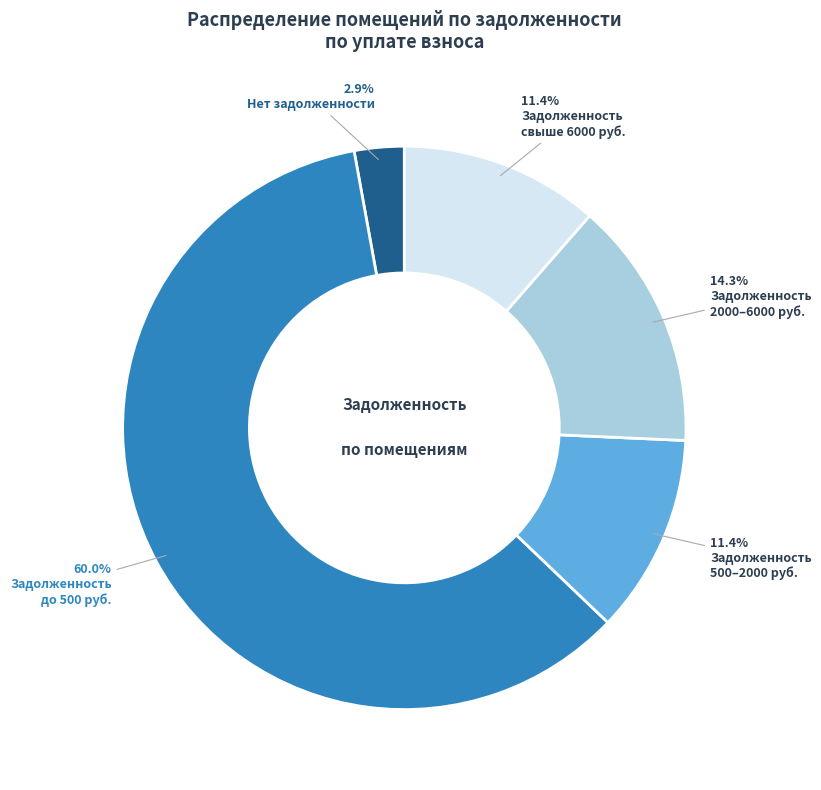

Does any single category account for the majority?

Yes